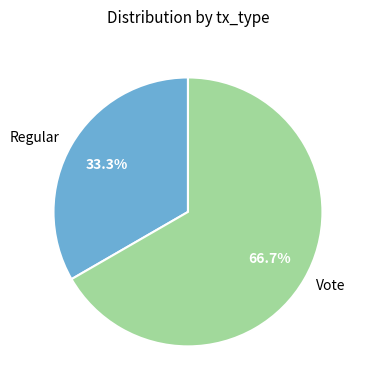

What percentage is NOT represented by Regular?

66.7%